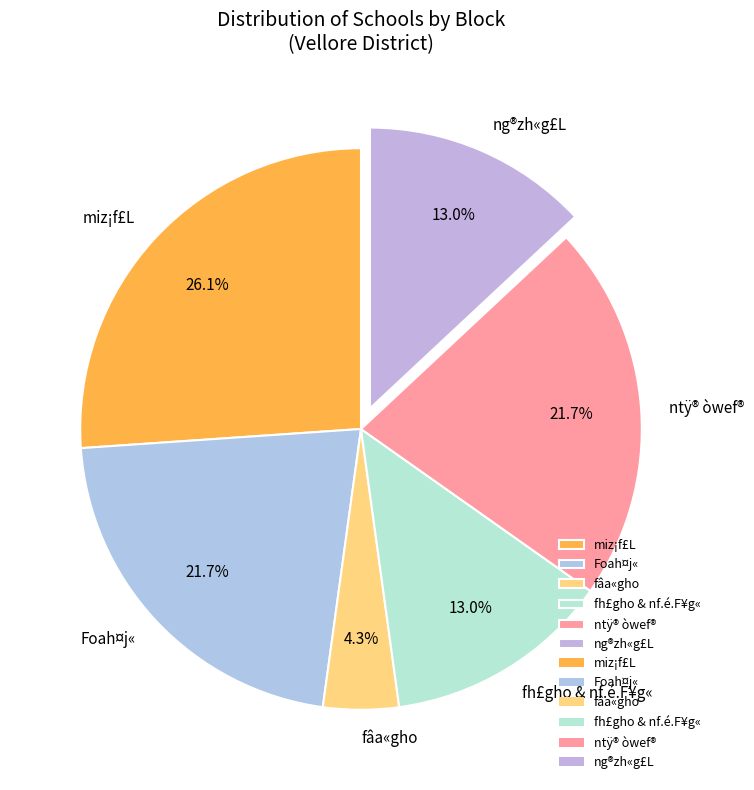

Does any single category account for the majority?

No